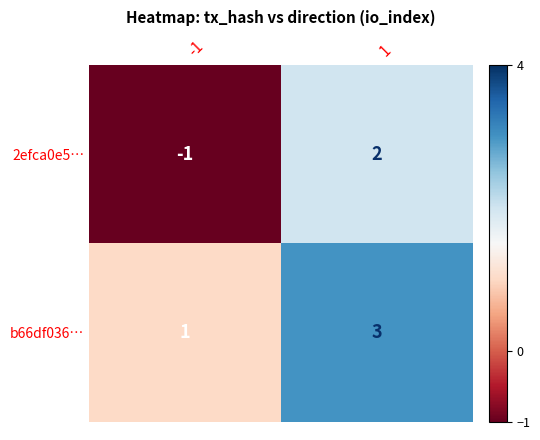

How many distinct data groups are displayed?

2